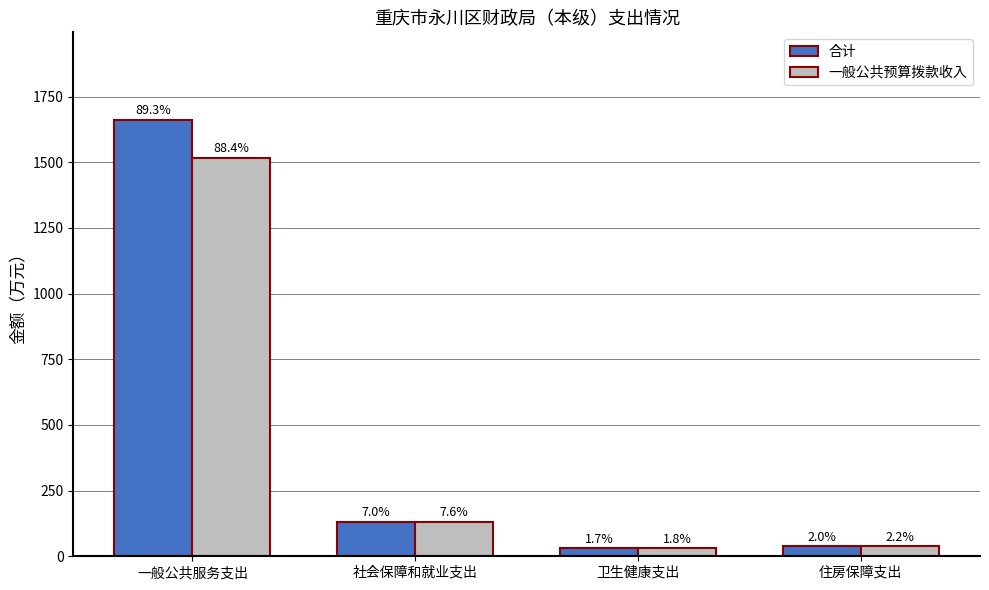

What are all the series names shown in the legend?

合计, 一般公共预算拨款收入